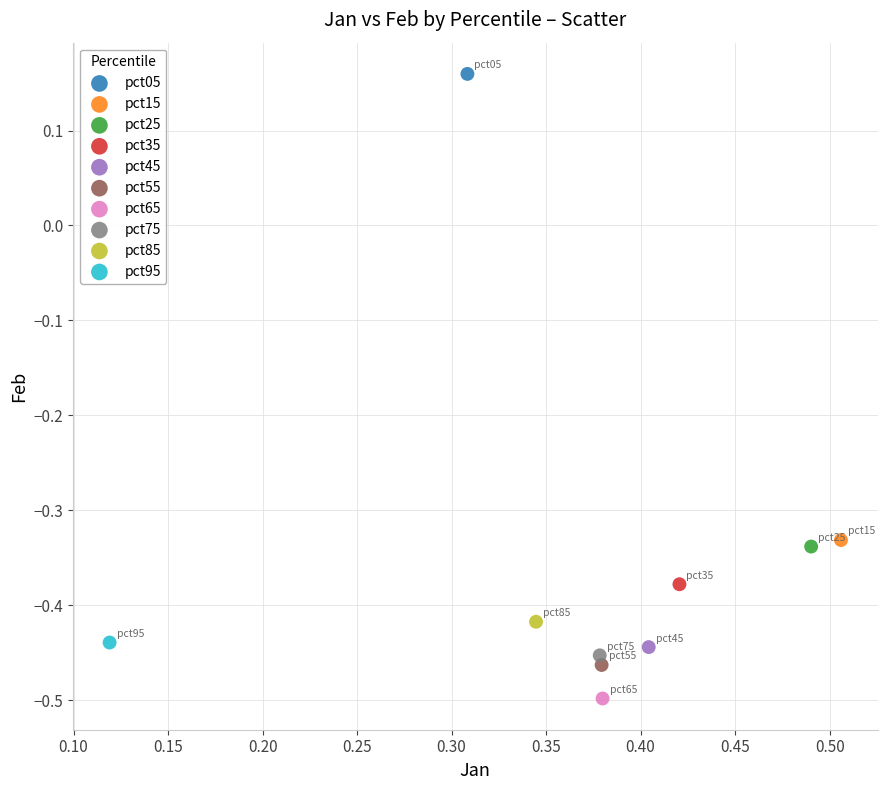

What are all the series names shown in the legend?

pct05, pct15, pct25, pct35, pct45, pct55, pct65, pct75, pct85, pct95